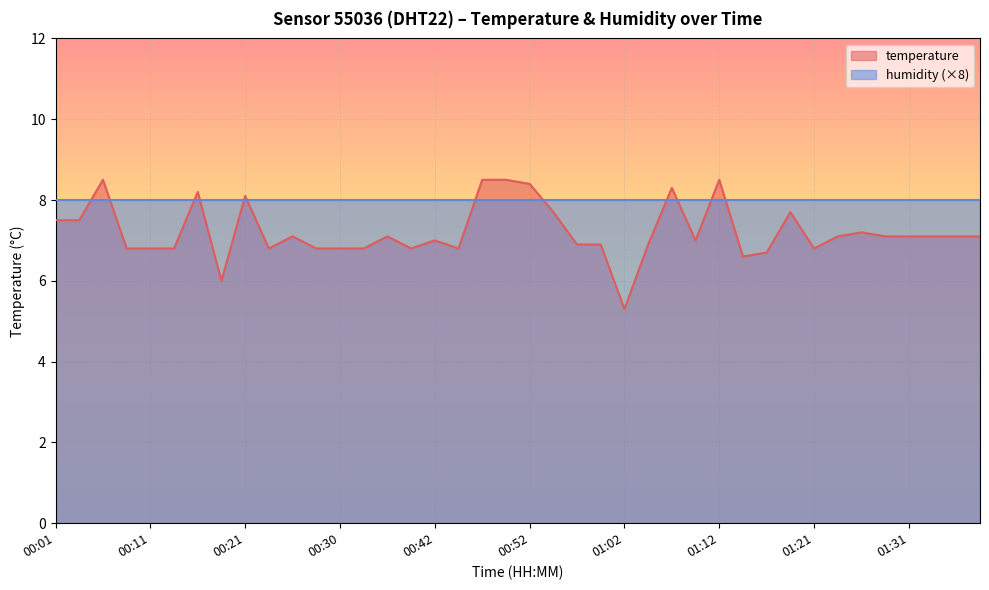

What is the ratio of the value at 00:47 to the value at 01:39?

1.2